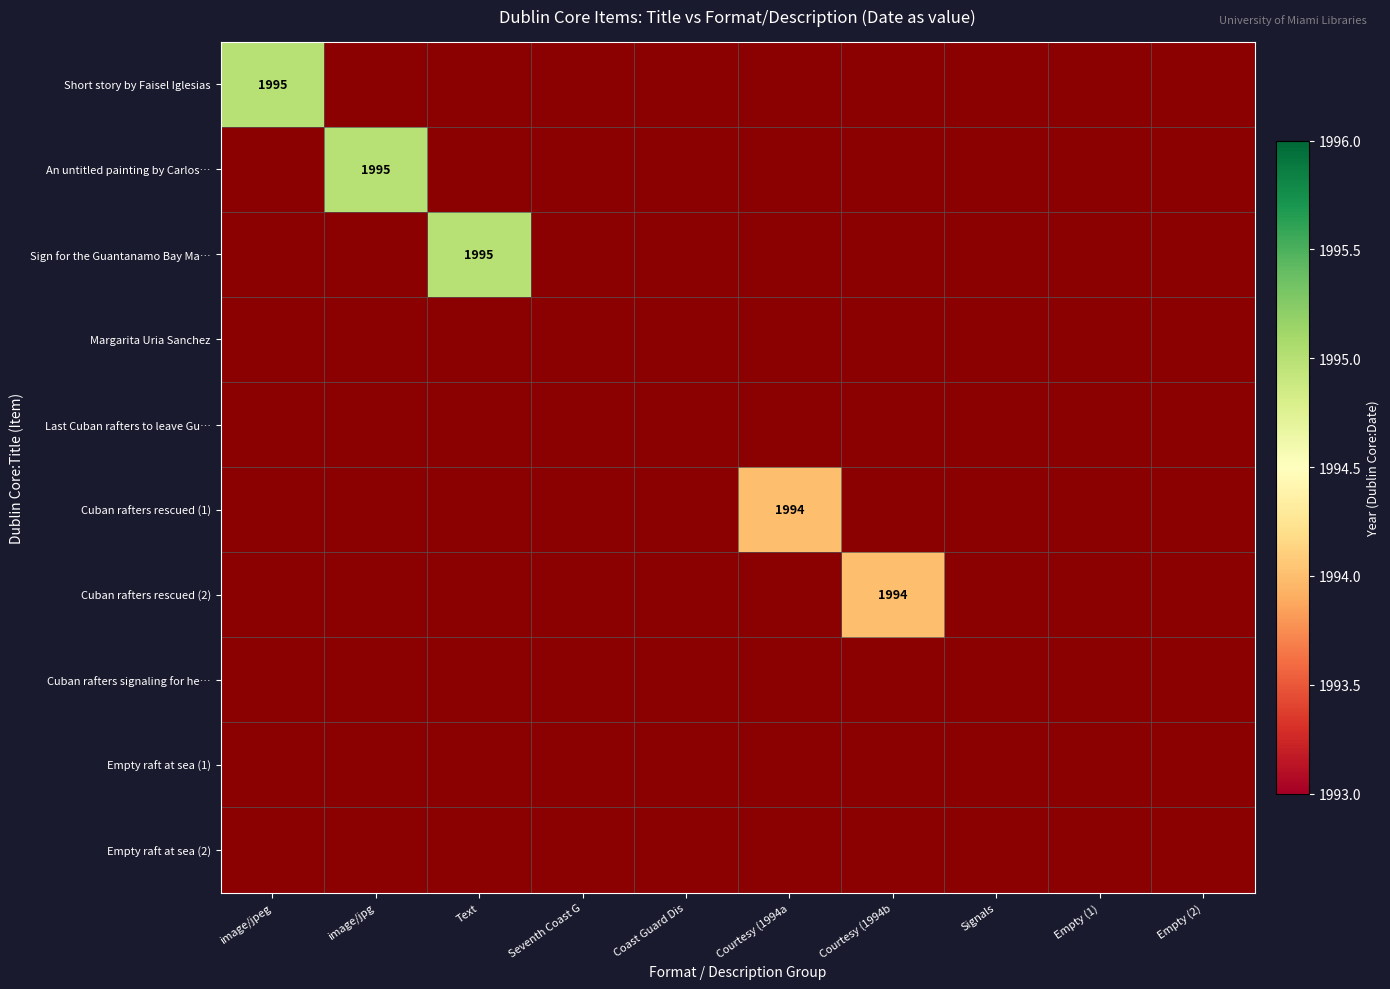

What is the smallest value displayed?

1994.0